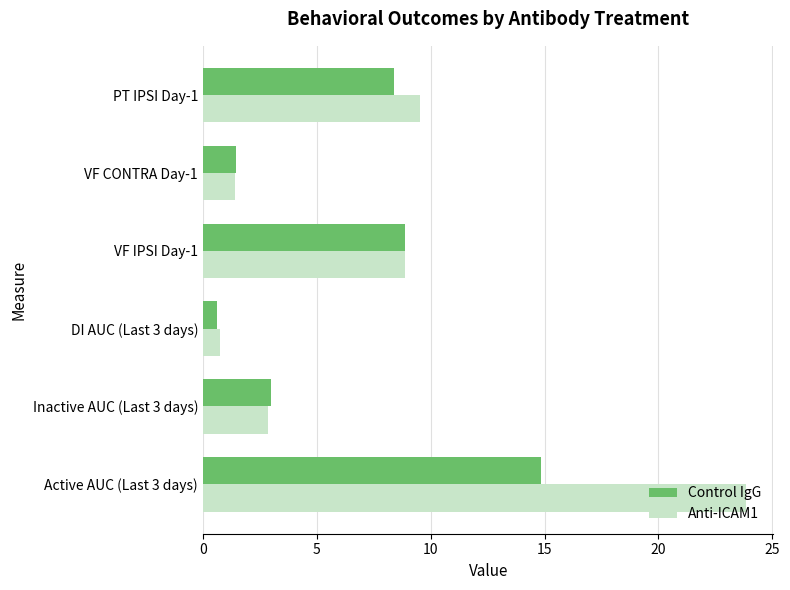

Which category has the lowest value in the Anti-ICAM1 series?

DI AUC (Last 3 days)